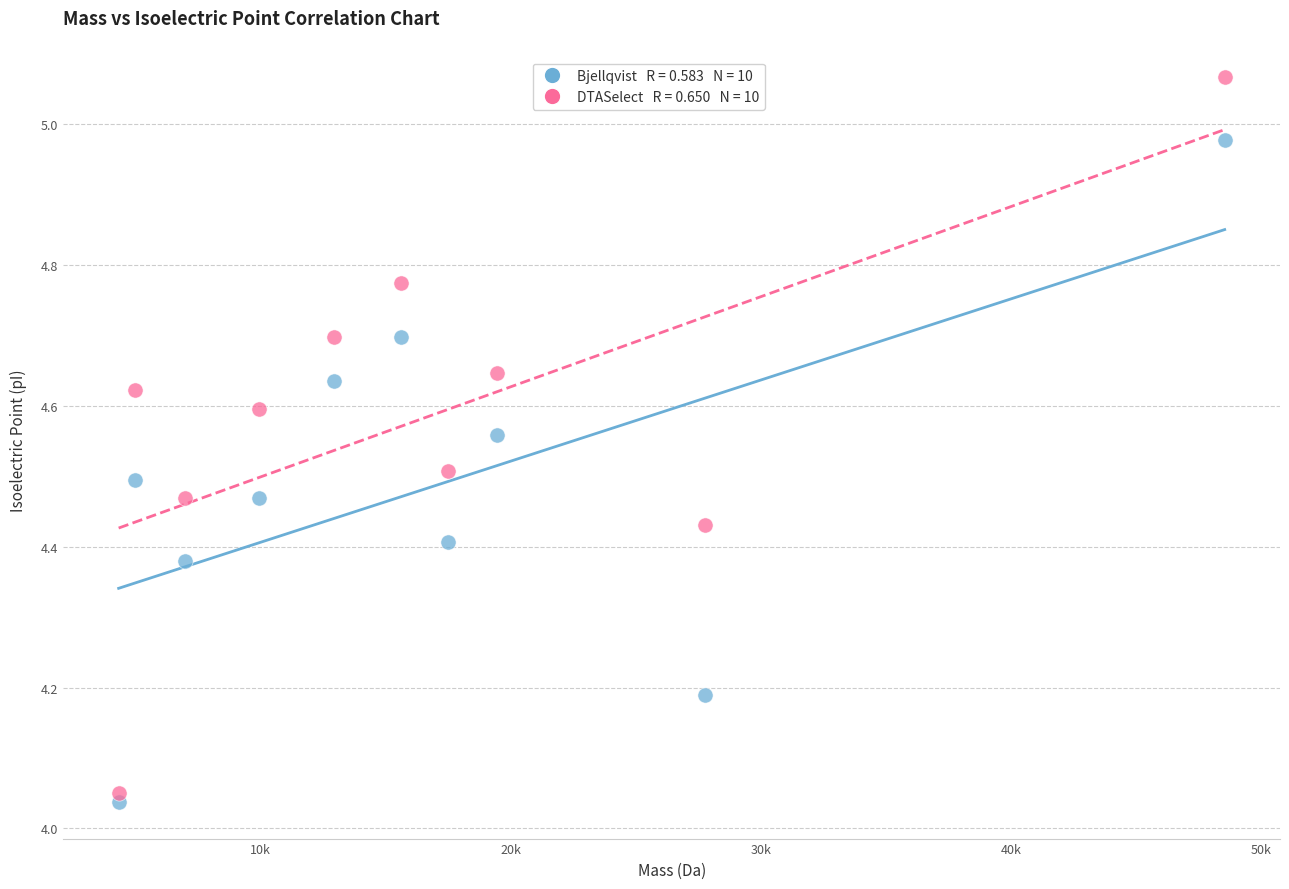

Across all data points, what is the range of X values (max minus min)?

44235.8